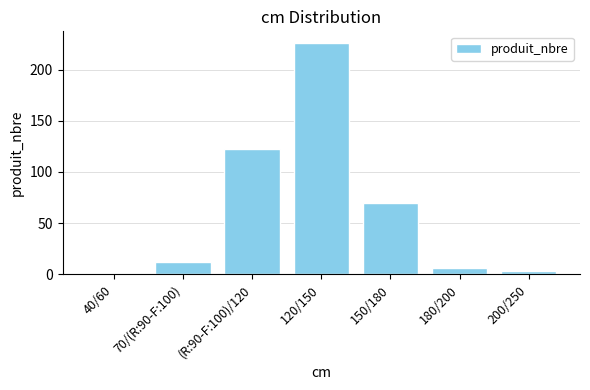

Are the bars grouped side by side (vs. stacked)?

No